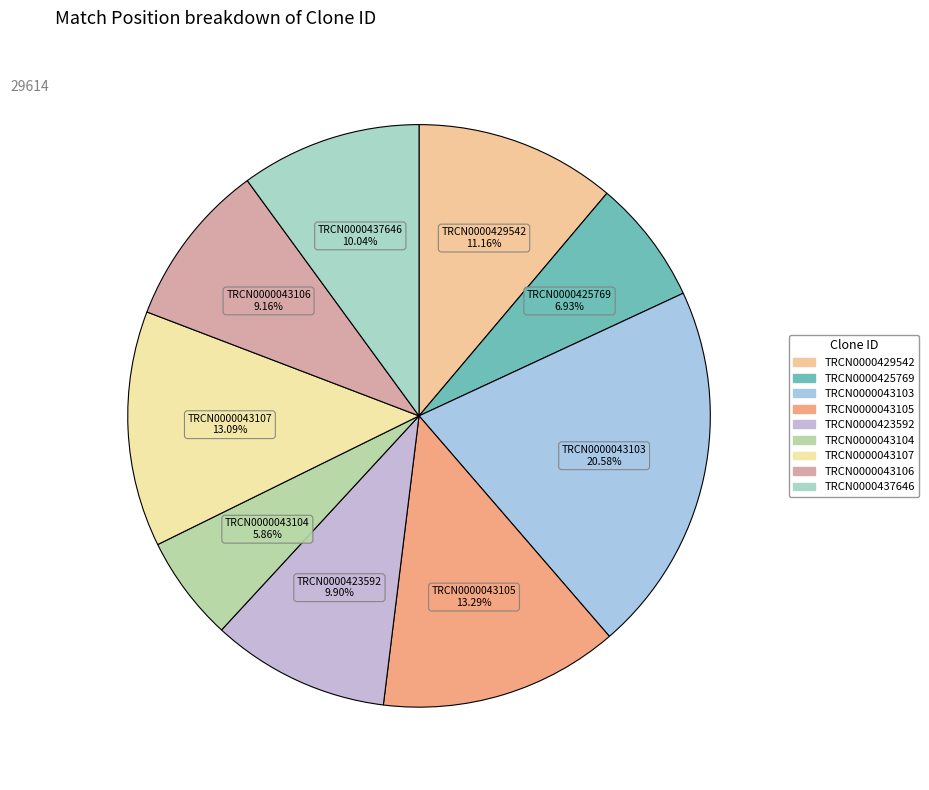

Is it true that TRCN0000043104 is 6% of the pie?

True